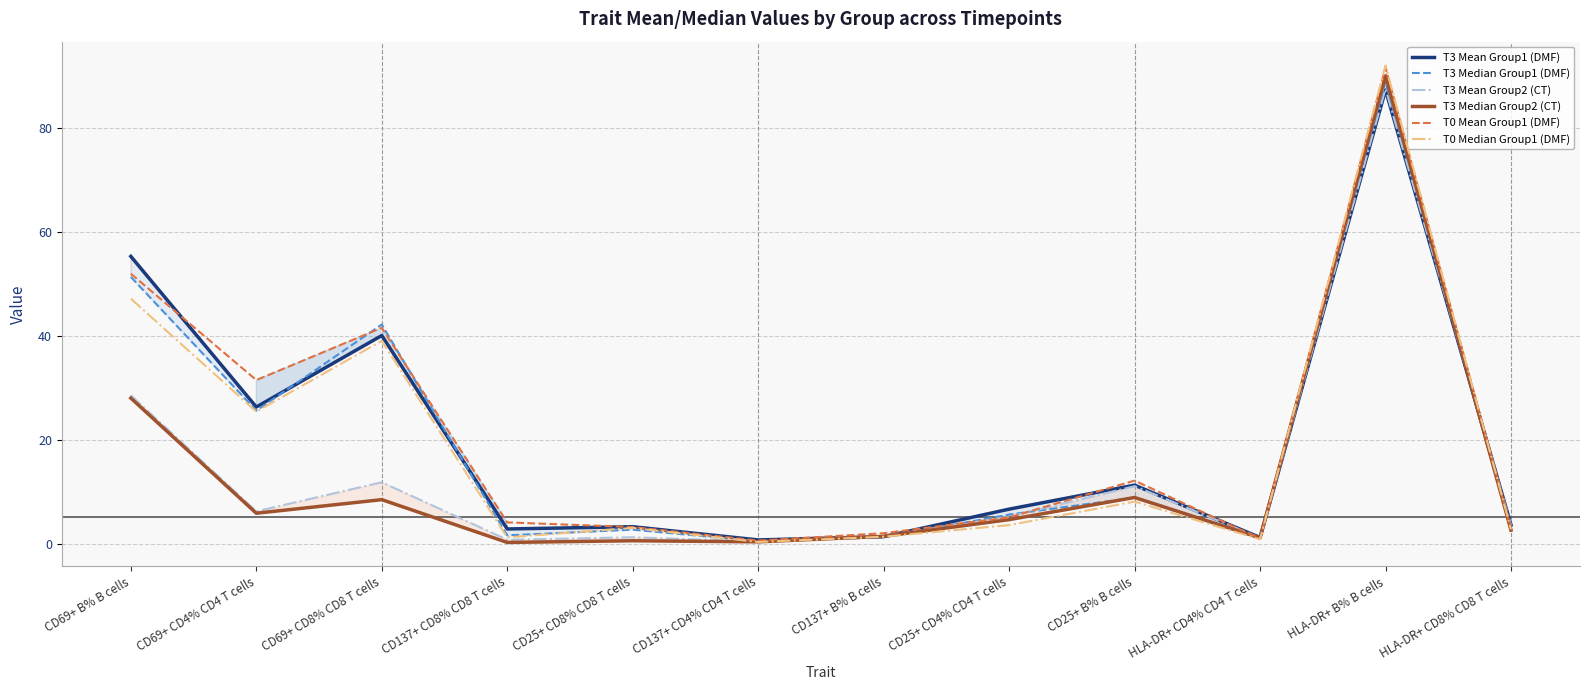

The value of T3 Median Group1 (DMF) at CD69+ CD4% CD4 T cells is 5.4. True or false?

False